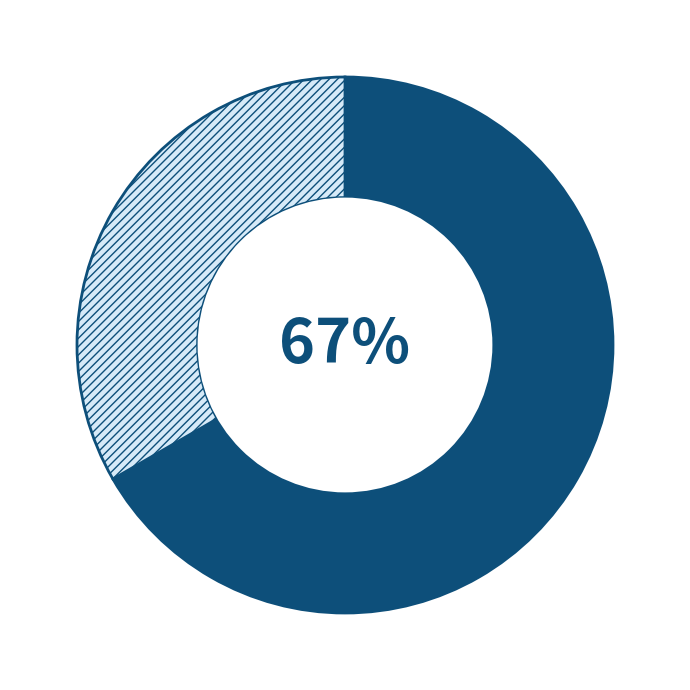

Does any single category account for the majority?

Yes